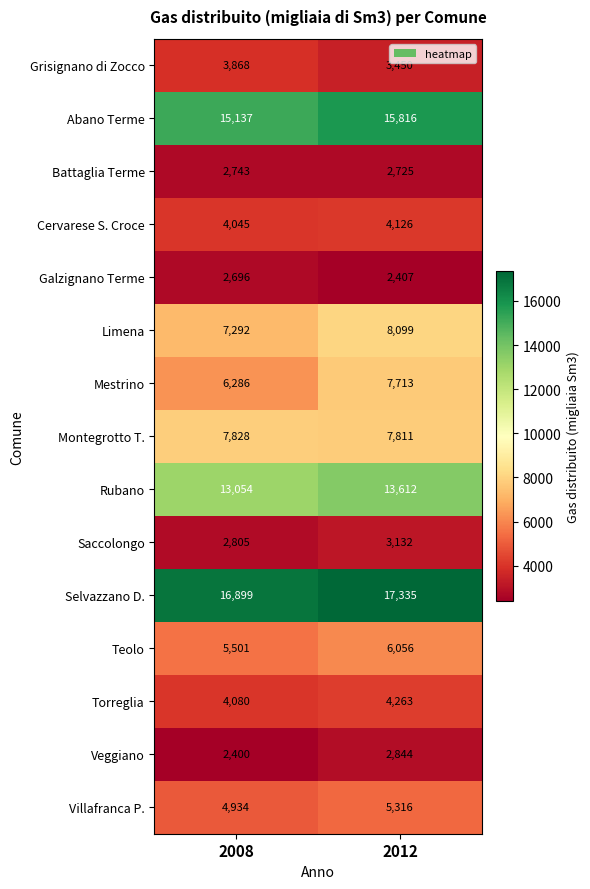

What is the greatest value displayed?

17335